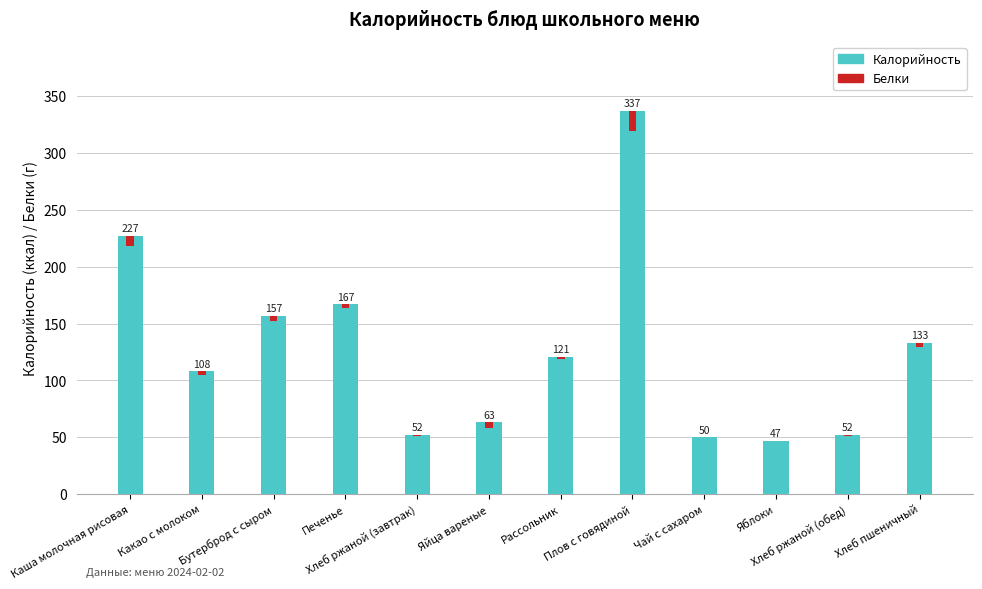

Reading left to right, what are all the values shown in this chart?

Калорийность: Каша молочная рисовая=227	Какао с молоком=108	Бутерброд с сыром=157	Печенье=167	Хлеб ржаной (завтрак)=52	Яйца вареные=63	Рассольник=121	Плов с говядиной=337	Чай с сахаром=50	Яблоки=47	Хлеб ржаной (обед)=52	Хлеб пшеничный=133
Белки: Каша молочная рисовая=9	Какао с молоком=3	Бутерброд с сыром=5	Печенье=3	Хлеб ржаной (завтрак)=1	Яйца вареные=5	Рассольник=2	Плов с говядиной=18	Чай с сахаром=0	Яблоки=0	Хлеб ржаной (обед)=1	Хлеб пшеничный=4